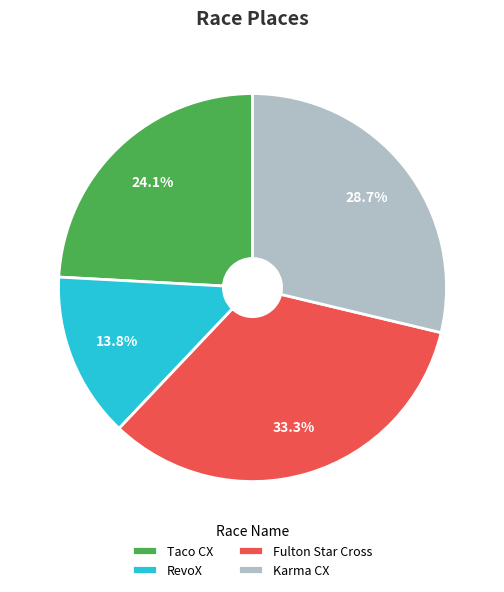

Is the sum of Taco CX and RevoX greater than half?

No